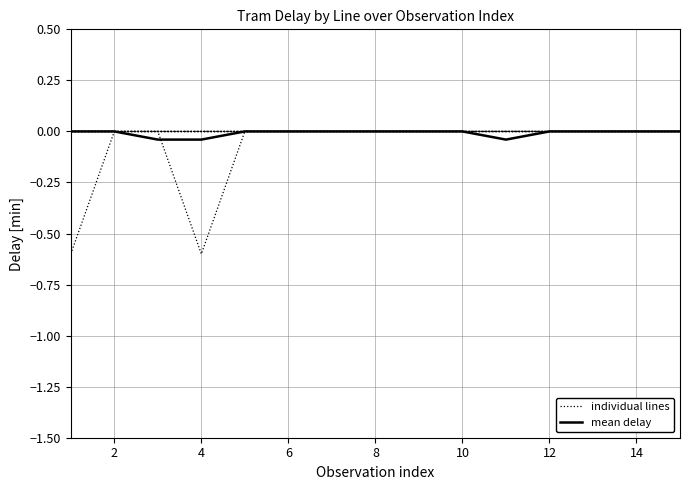

At which label does mean delay reach its minimum?

4